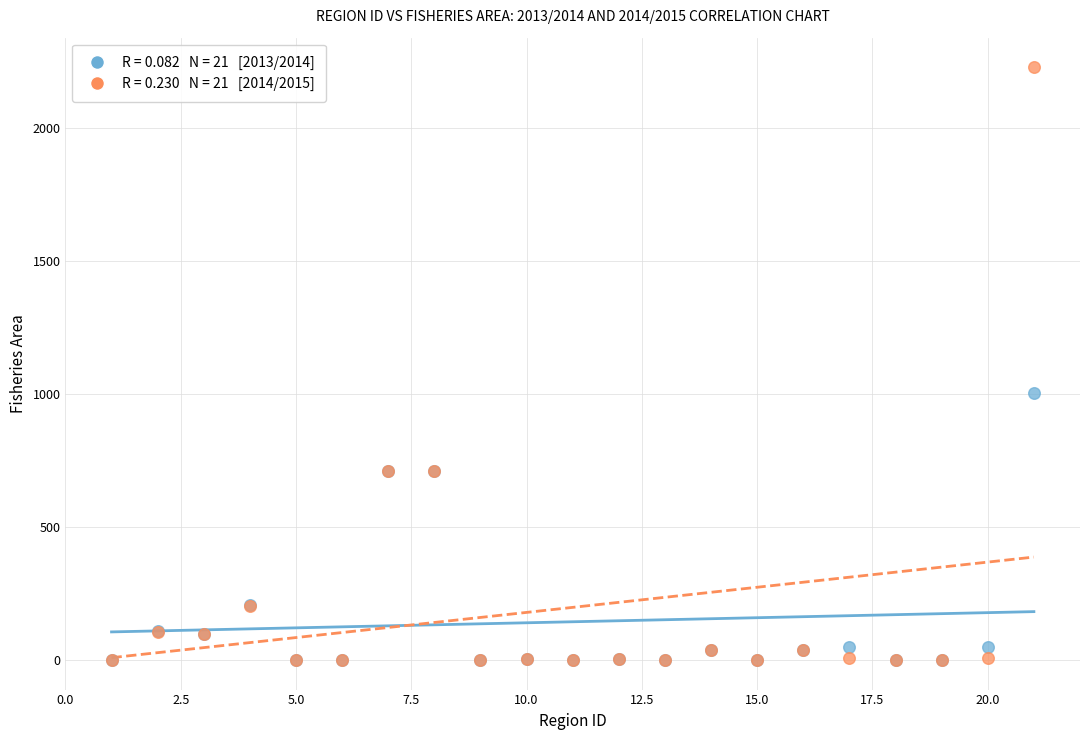

Across all series, what Y value is closest to 1113?

1004